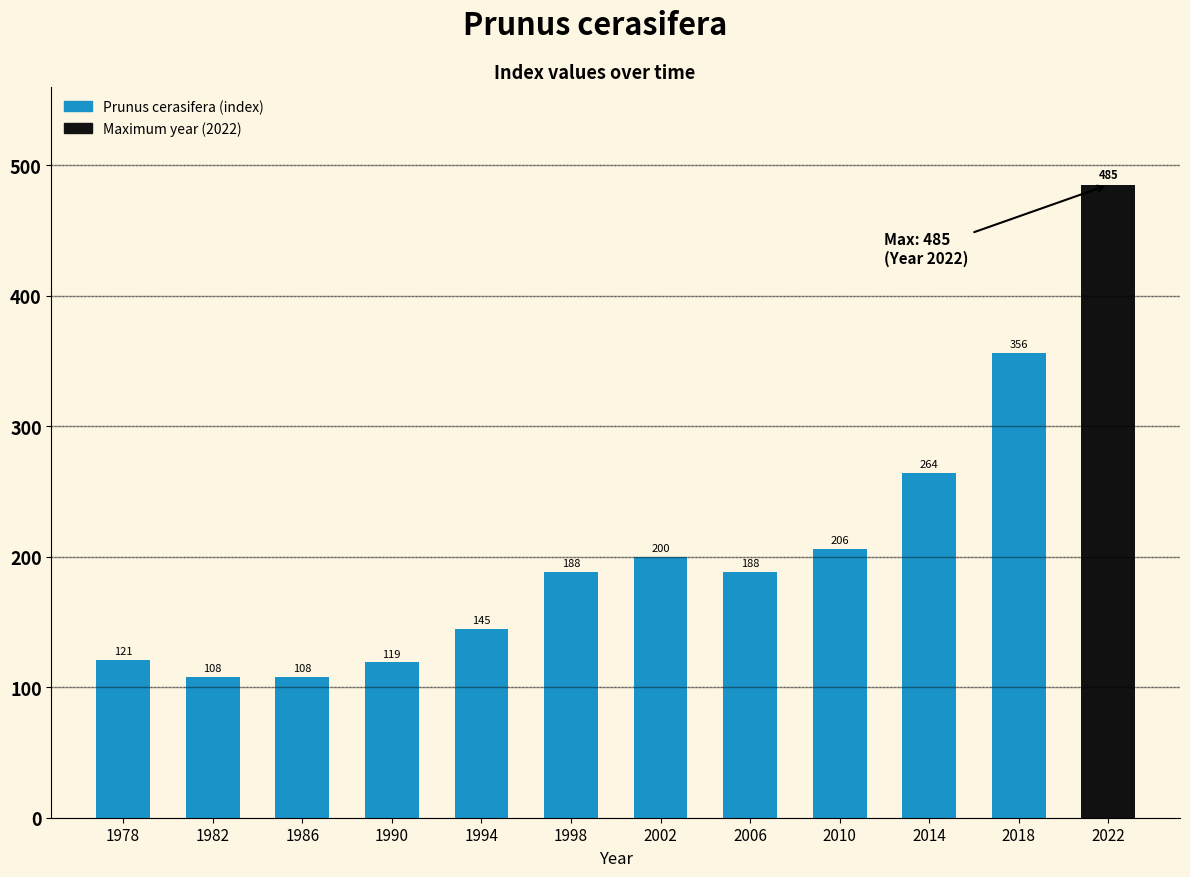

What is the difference between the second highest and minimum values?

248